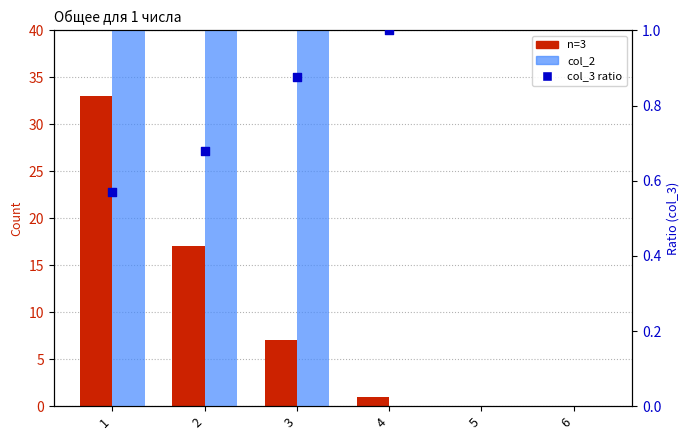

At how many categories does at least one series exceed 28?

1